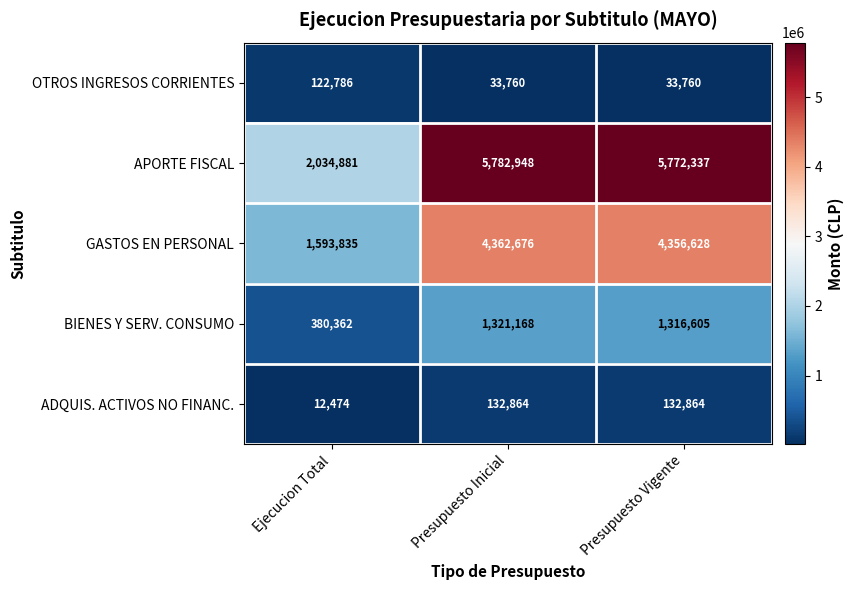

What is the difference between the maximum and minimum values in the APORTE FISCAL series?

3748067